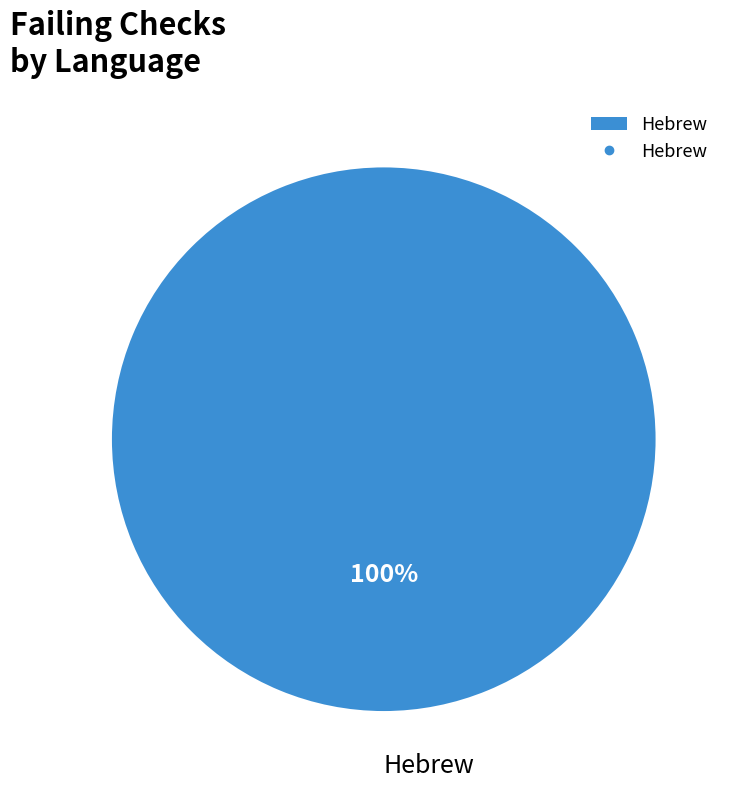

To the nearest percent, what percentage of the pie is Hebrew?

100%